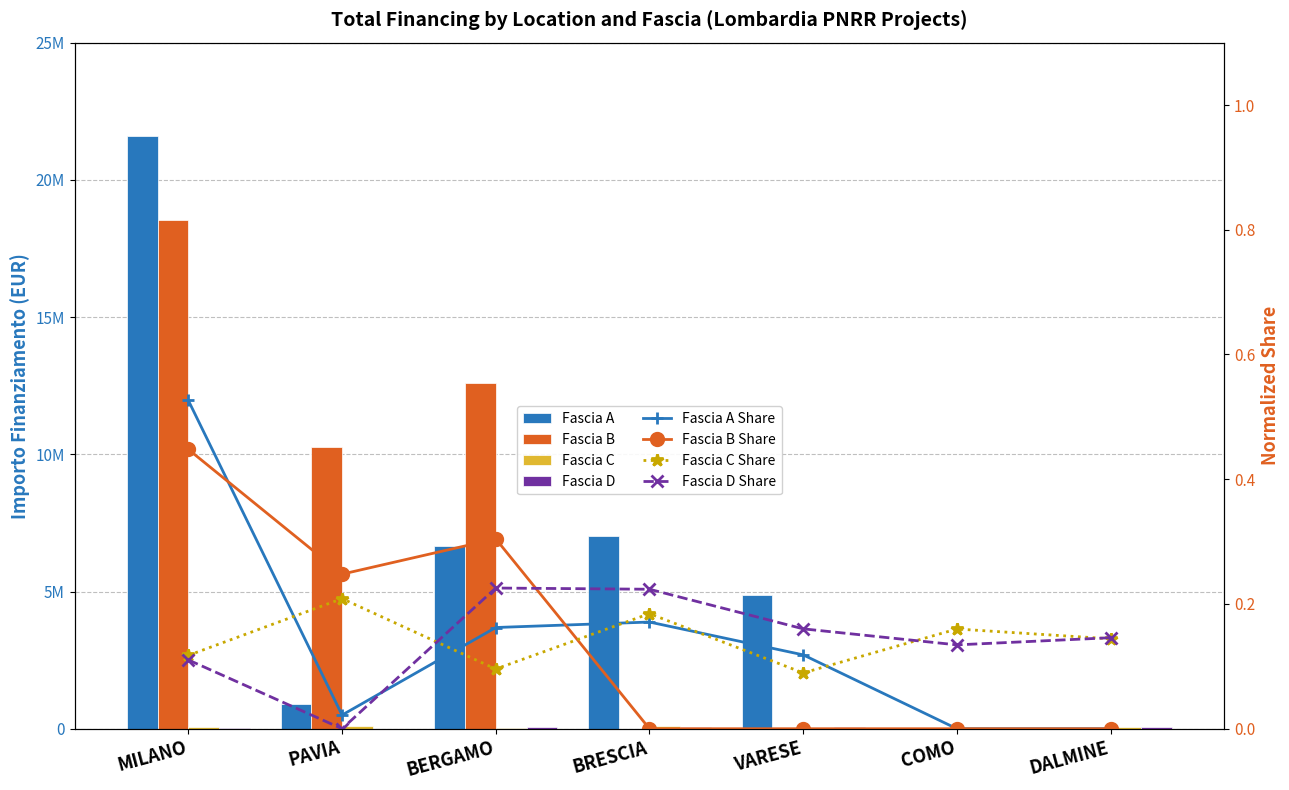

What is the total value across all series at PAVIA?

11263882.0